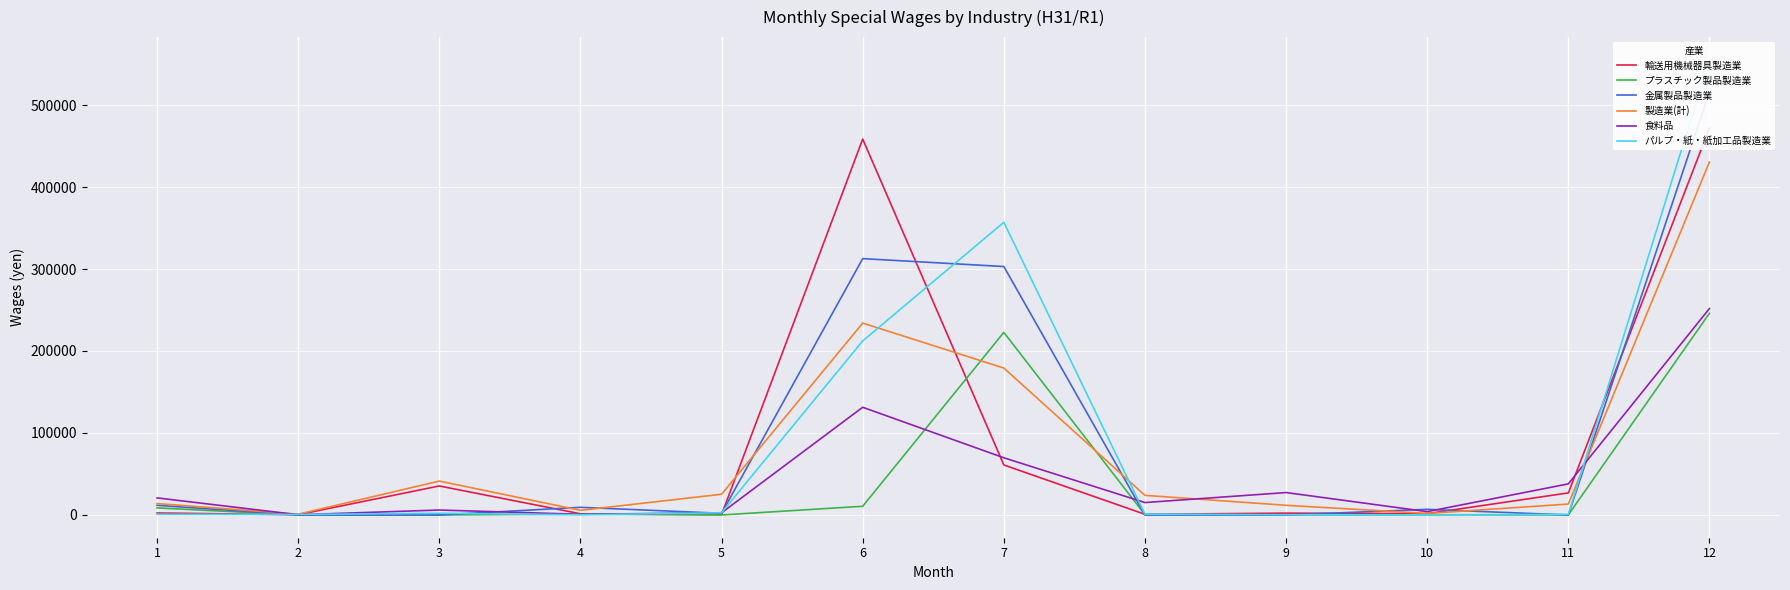

Where do 製造業(計) and パルプ・紙・紙加工品製造業 first cross each other?

6 and 7